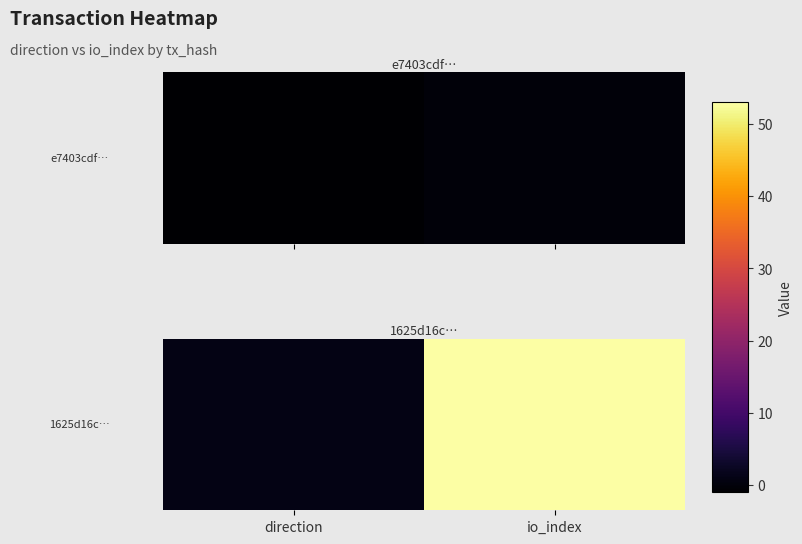

What is the difference between the values at io_index and direction?

52